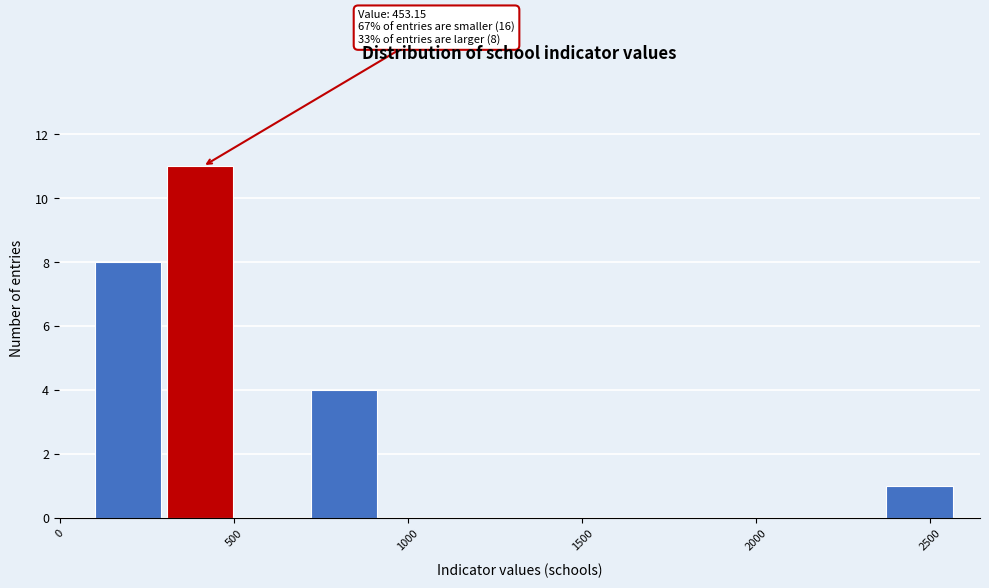

Over which range of the x-axis is the bar tallest?

300 to 500